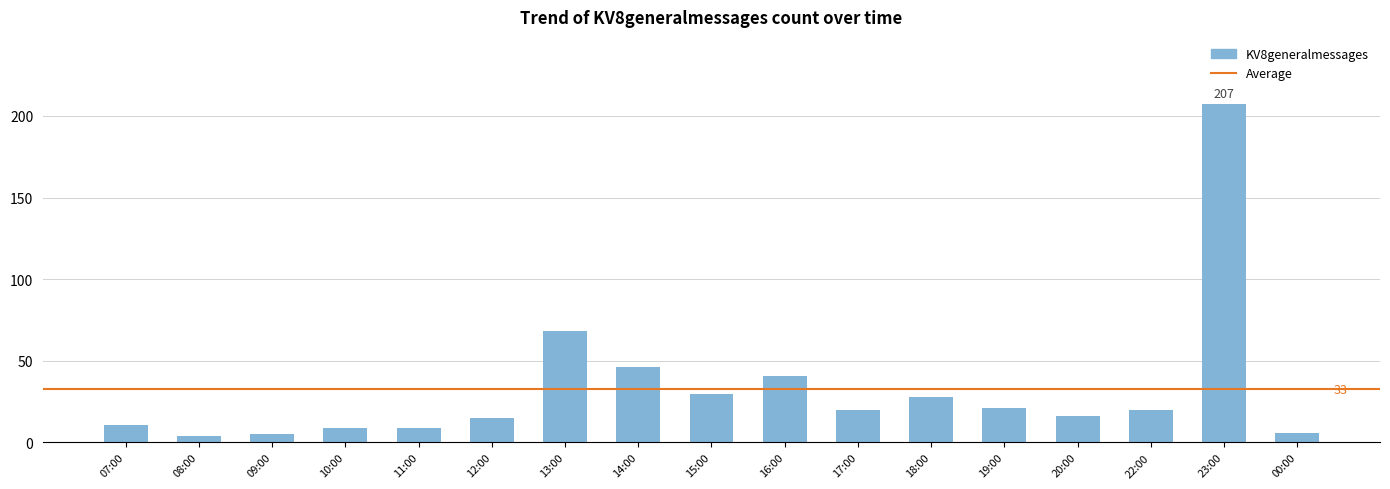

How many bars are there in total?

17